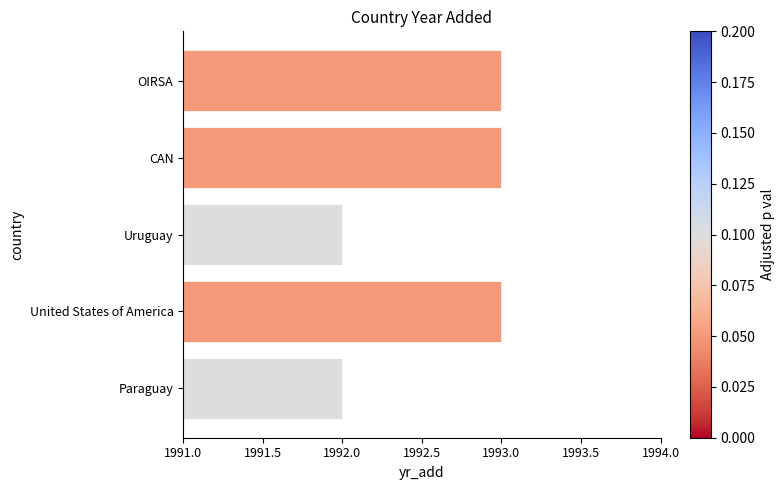

Reading bottom to top, list all the values displayed in this chart.

1992	1993	1992	1993	1993